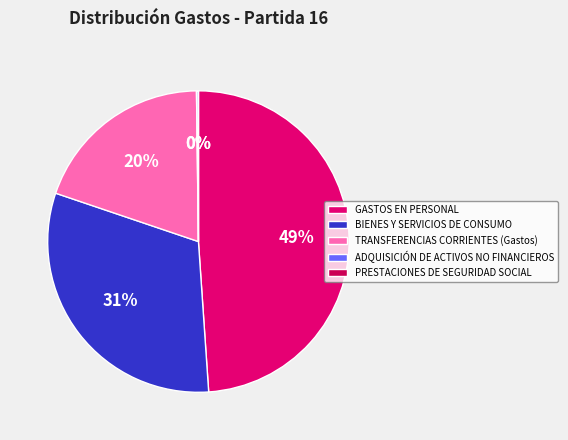

Rank the categories by value from lowest to highest.

PRESTACIONES DE SEGURIDAD SOCIAL, ADQUISICIÓN DE ACTIVOS NO FINANCIEROS, TRANSFERENCIAS CORRIENTES (Gastos), BIENES Y SERVICIOS DE CONSUMO, GASTOS EN PERSONAL